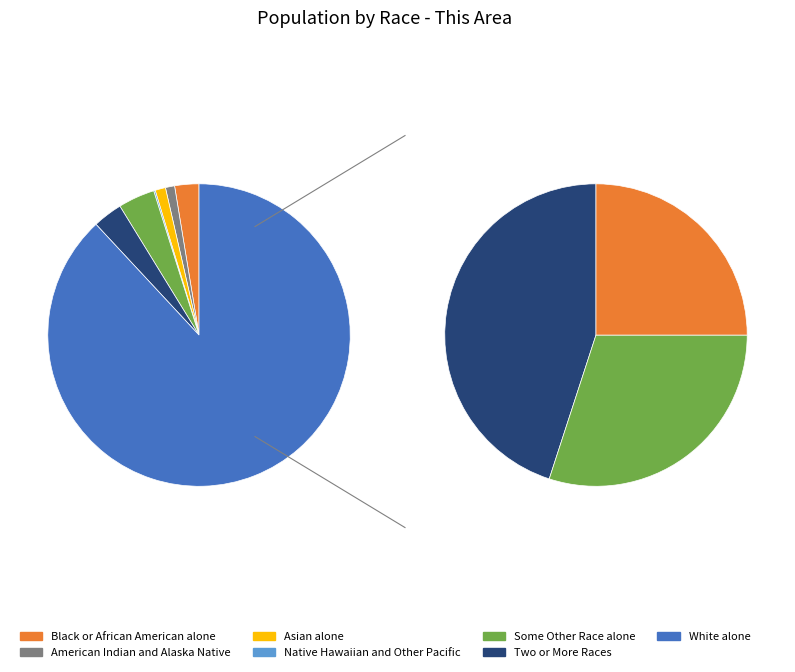

The Native Hawaiian and Other Pacific slice represents 1% of the pie. True or false?

False